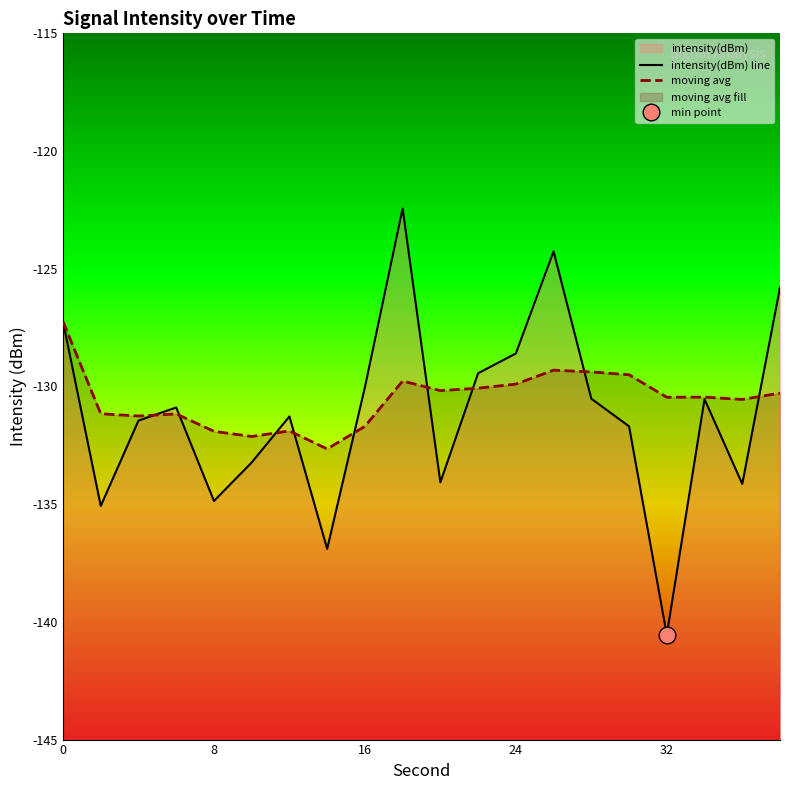

After their last crossing, which series has the higher values: moving avg or intensity(dBm) line?

intensity(dBm) line